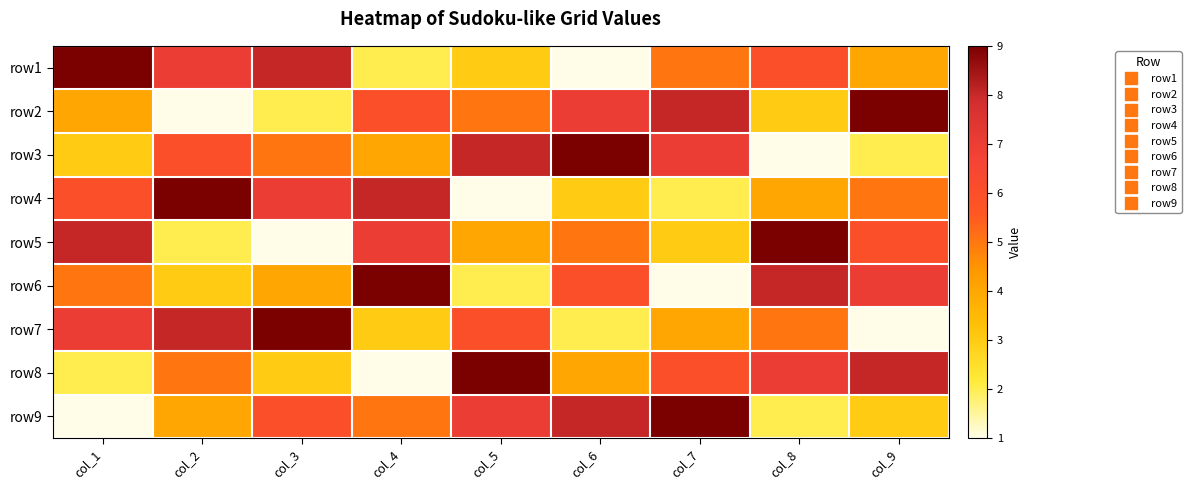

Between col_9 and col_3, which is larger?

col_3